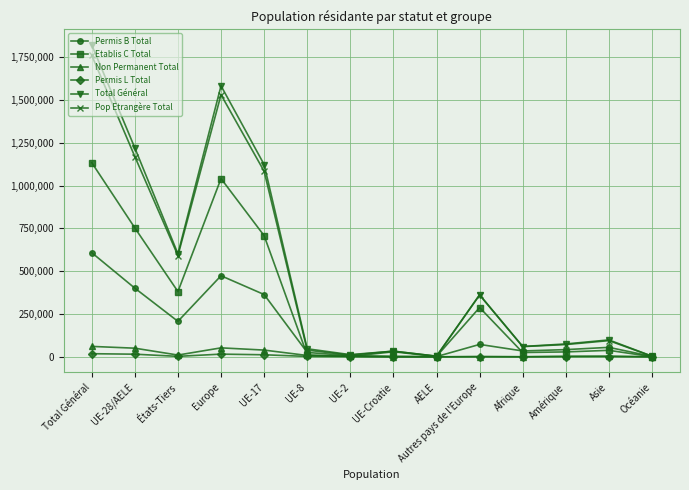

What are all the series names shown in the legend?

Permis B Total, Etablis C Total, Non Permanent Total, Permis L Total, Total Général, Pop Etrangère Total